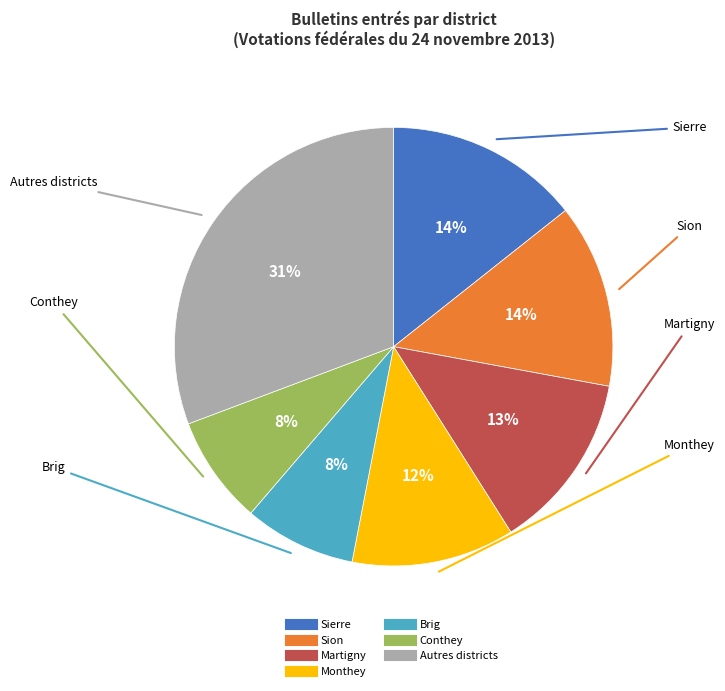

To the nearest percent, what is the difference between the largest and smallest slice percentages?

23%